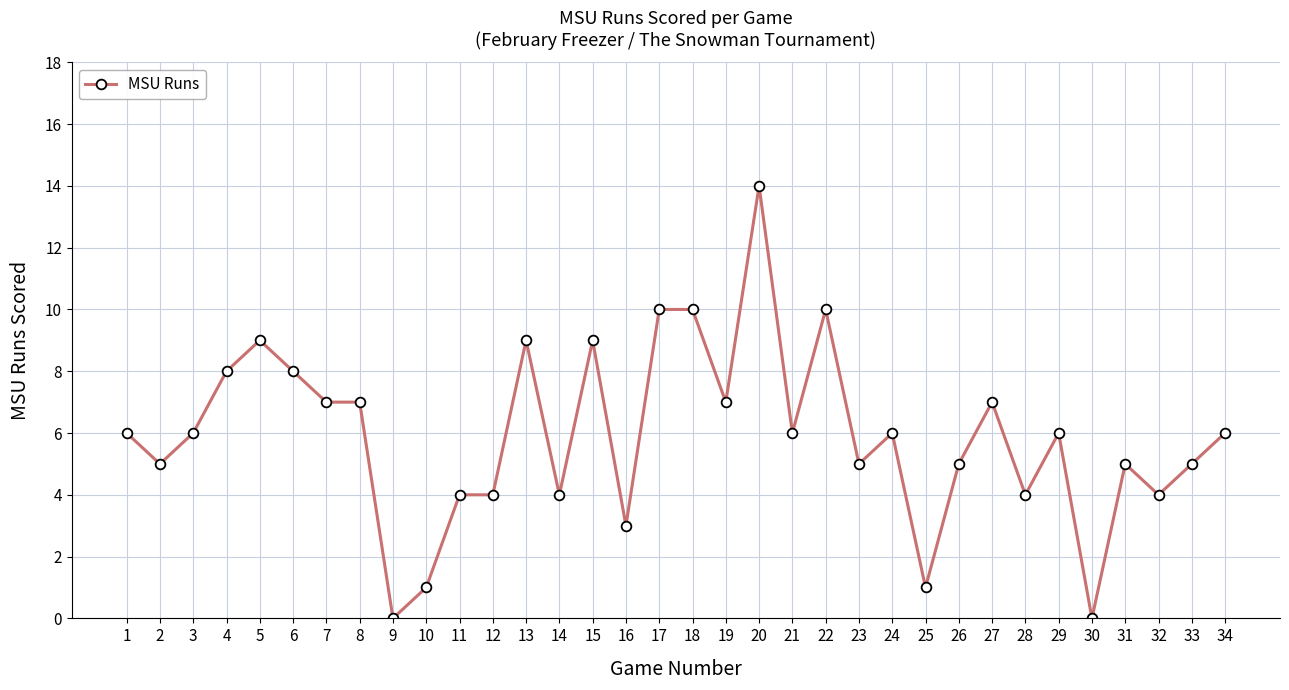

How many distinct data groups are displayed?

1